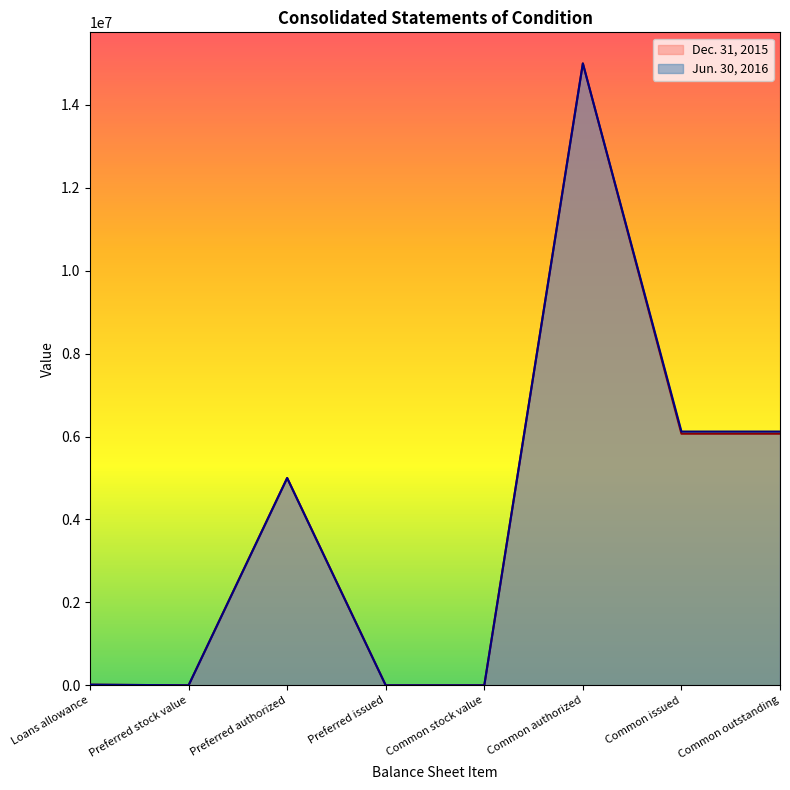

Reading right to left, extract all data points from this chart.

Jun. 30, 2016: Common outstanding=6120684	Common issued=6120684	Common authorized=15000000	Common stock value=0	Preferred issued=0	Preferred authorized=5000000	Preferred stock value=0	Loans allowance=15087
Dec. 31, 2015: Common outstanding=6068543	Common issued=6068543	Common authorized=15000000	Common stock value=0	Preferred issued=0	Preferred authorized=5000000	Preferred stock value=0	Loans allowance=14999